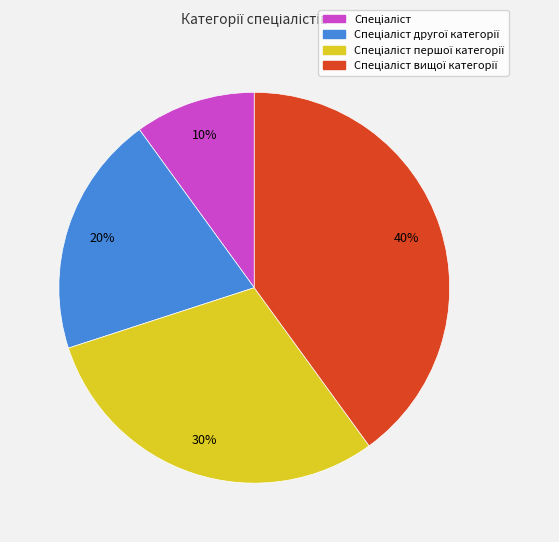

To the nearest percent, what is the average slice percentage?

25%